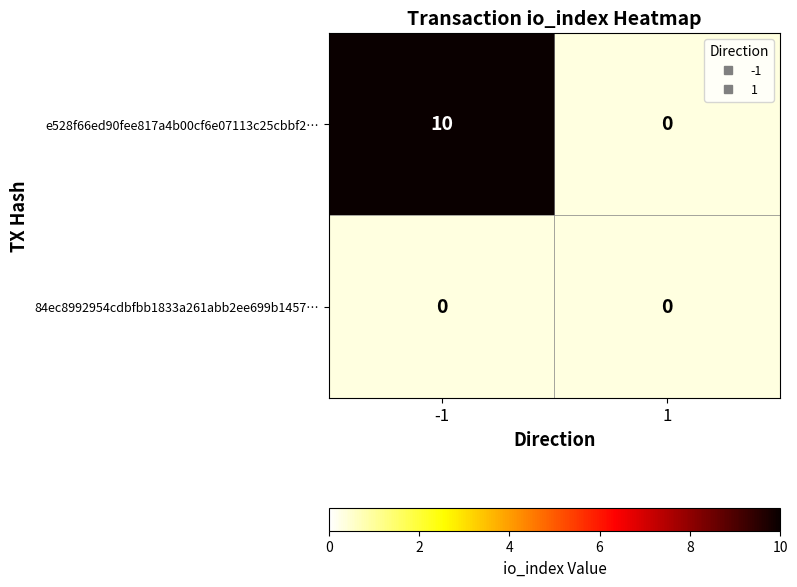

Rank the categories by e528f66ed90fee817a4b00cf6e07113c25cbbf2 value from lowest to highest.

1, -1